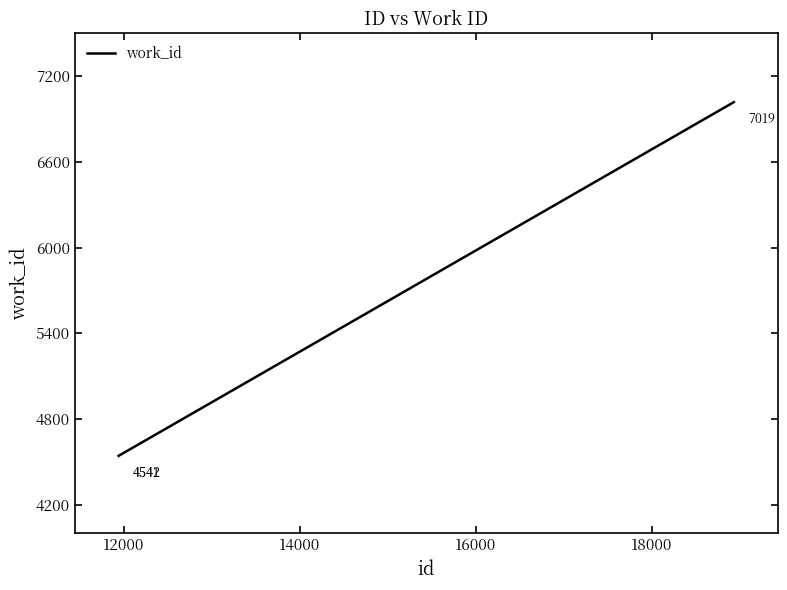

What is the minimum value shown in the chart?

4541